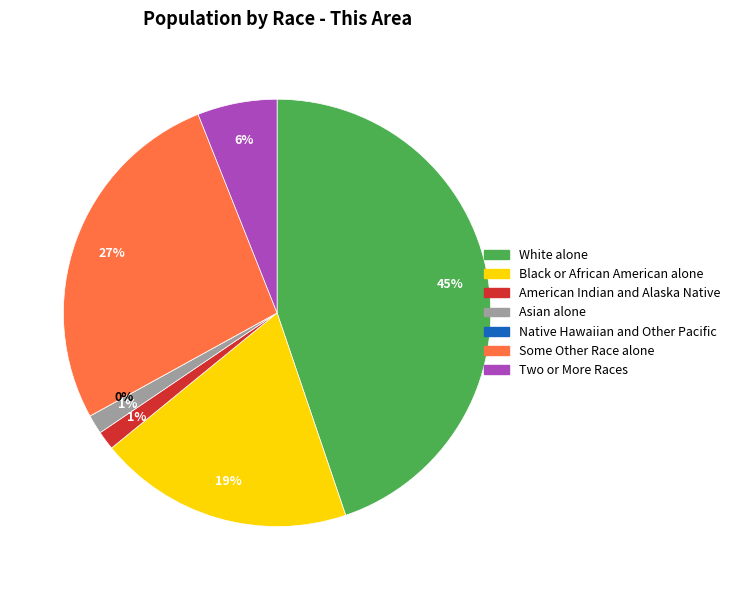

Which slice is the largest?

White alone